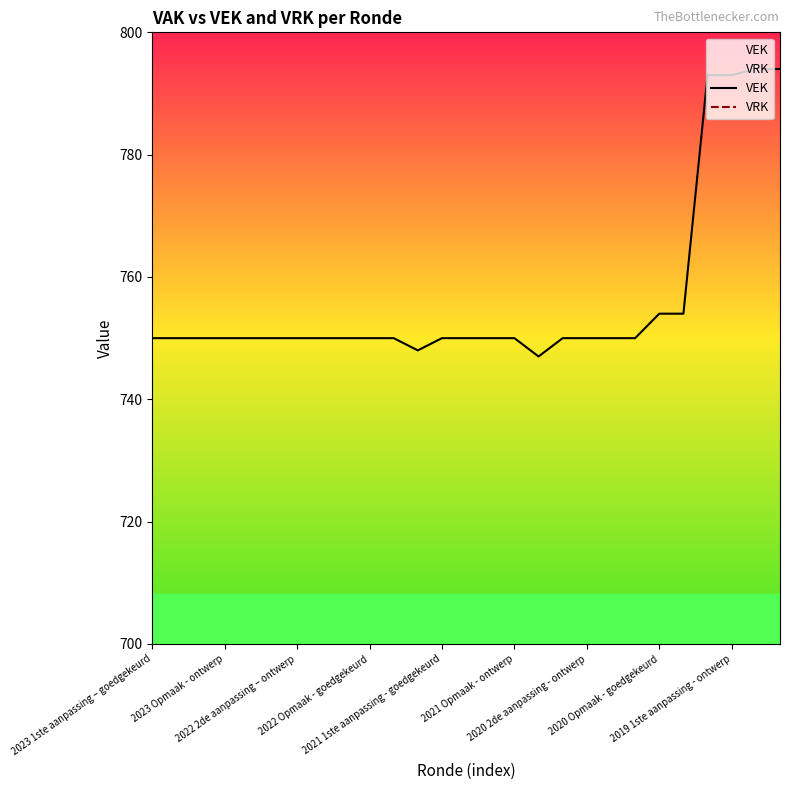

Does the chart have visible grid lines?

No